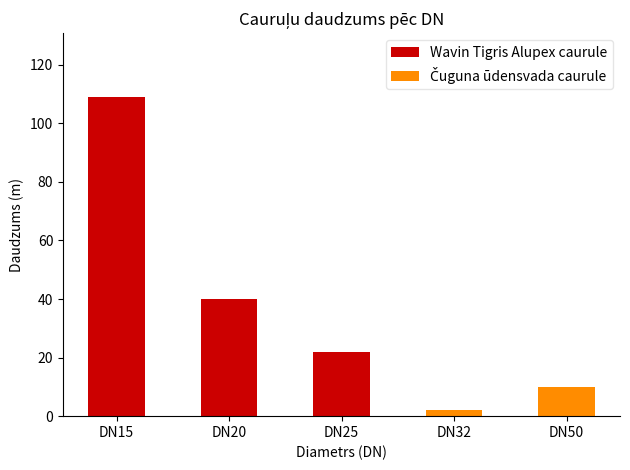

Count the Wavin Tigris Alupex caurule values in the range 0 to 40.

4